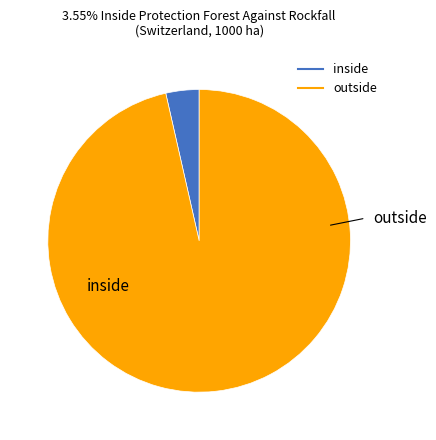

Does any single category account for the majority?

Yes